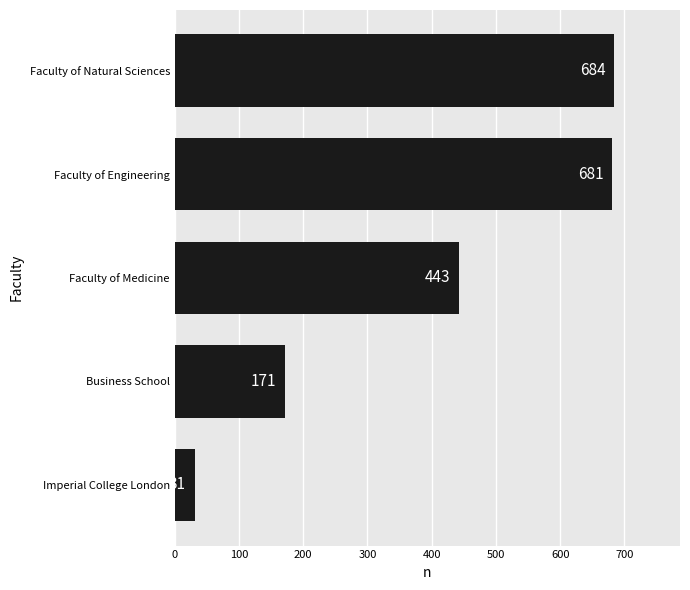

Reading bottom to top, what are all the values shown in this chart?

31	171	443	681	684